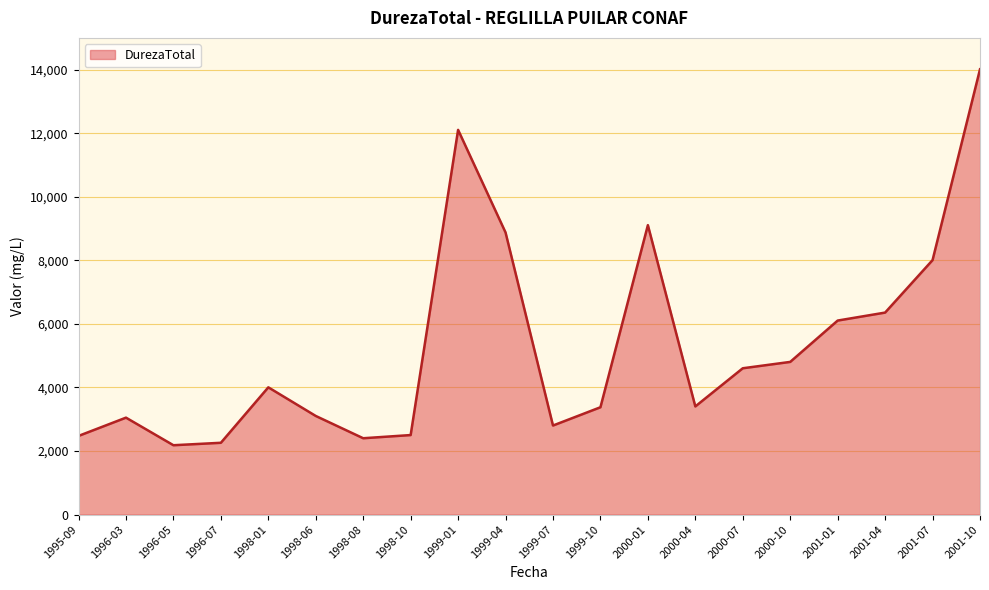

How many categories are shown in the chart?

20